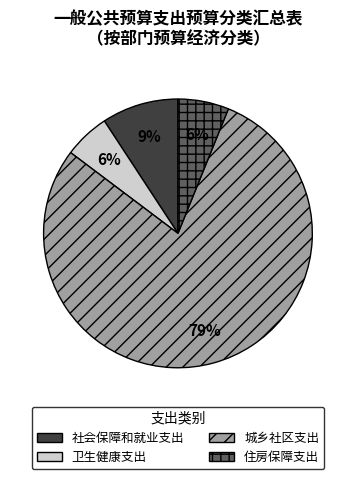

Between 城乡社区支出 and 住房保障支出, which is larger?

城乡社区支出